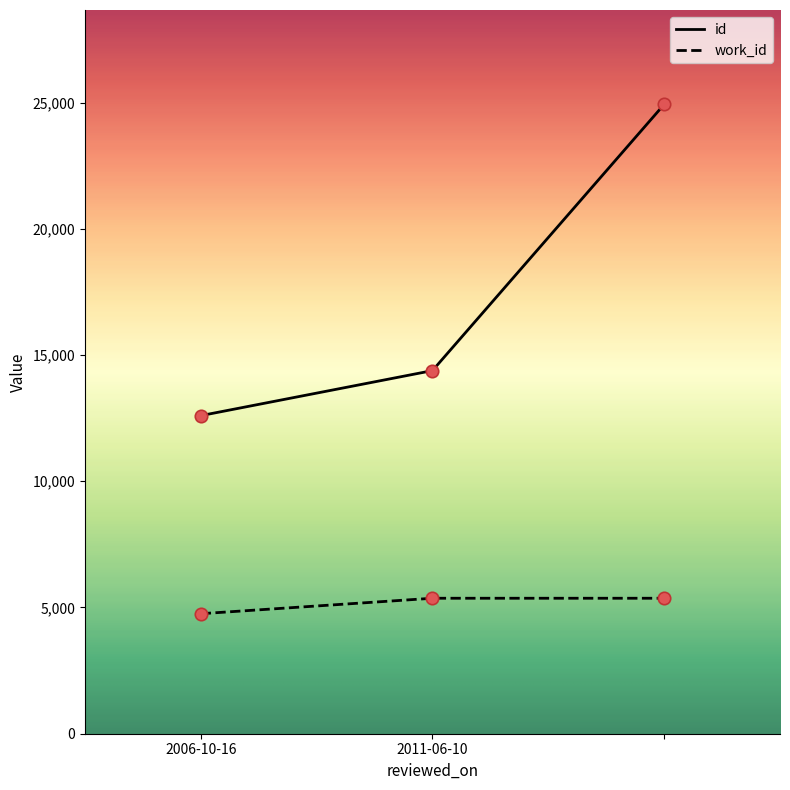

Which series has the widest spread of values?

id